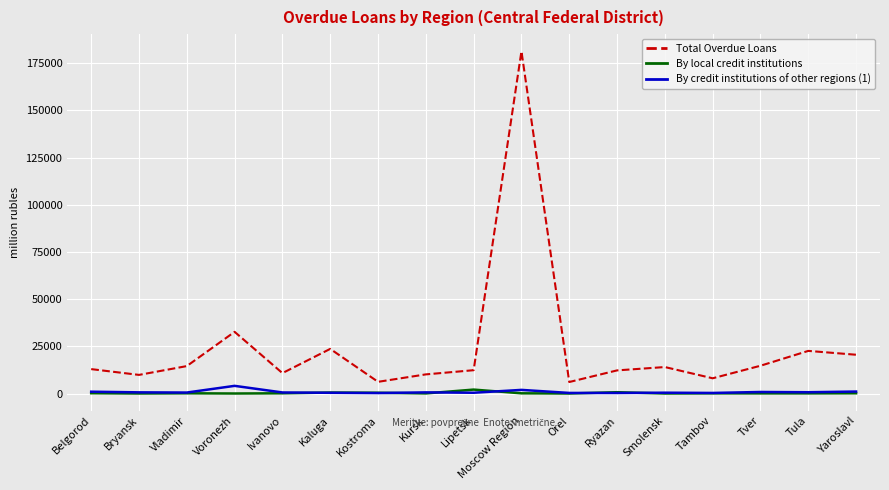

Count the number of data series in this chart.

3